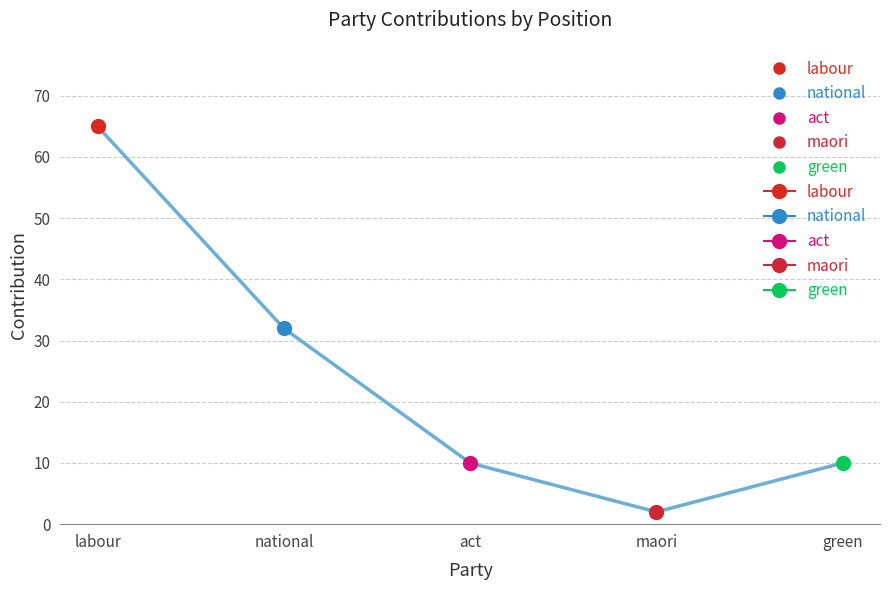

What is the average value?

24